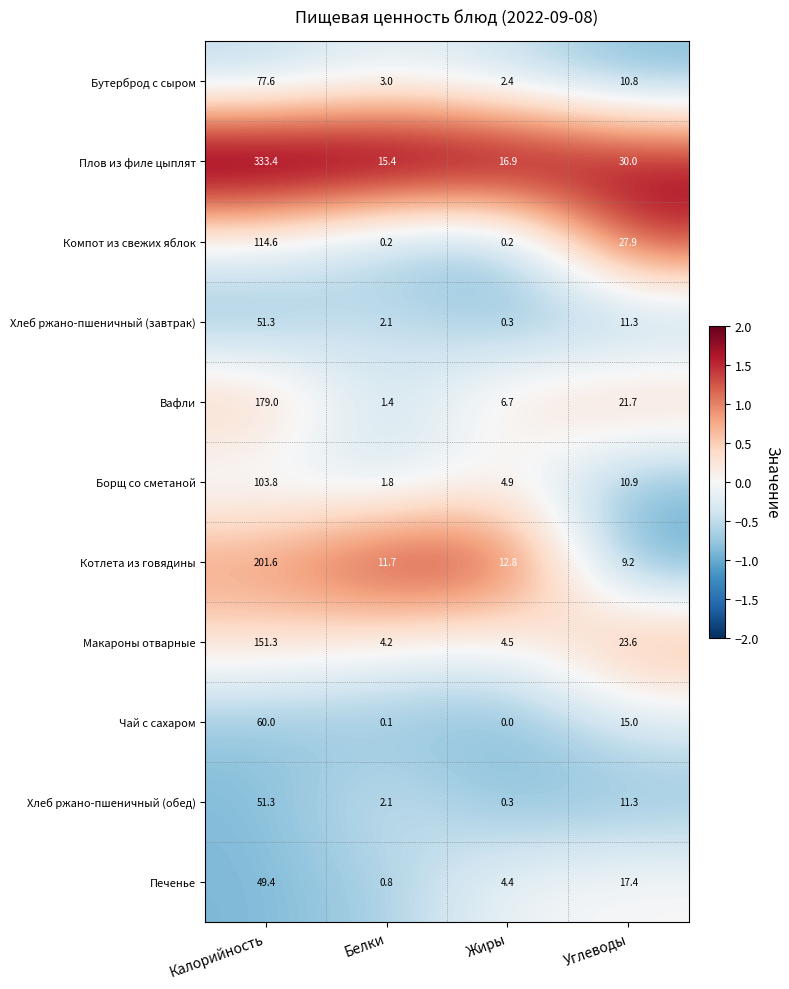

At which category does the chart reach its minimum across all series?

Жиры